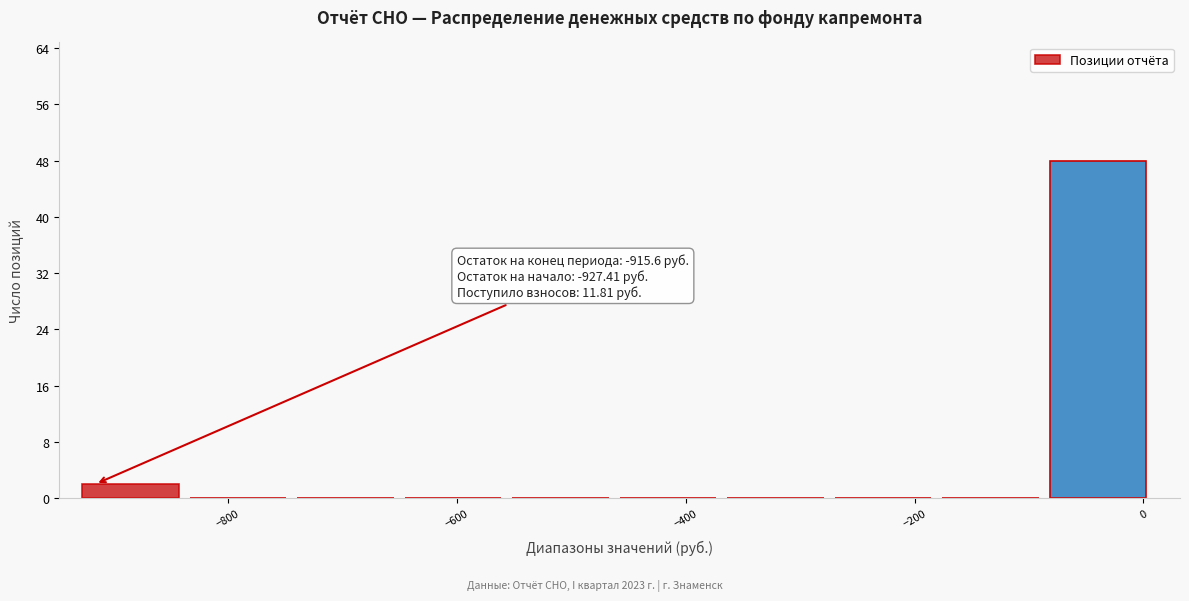

Over which range of the x-axis is the bar tallest?

-80 to 20